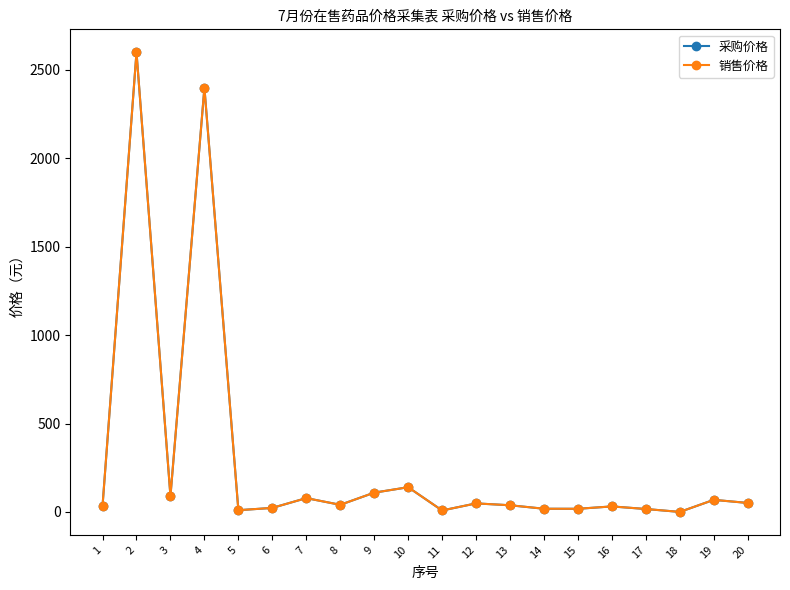

How many series are shown in this chart?

2